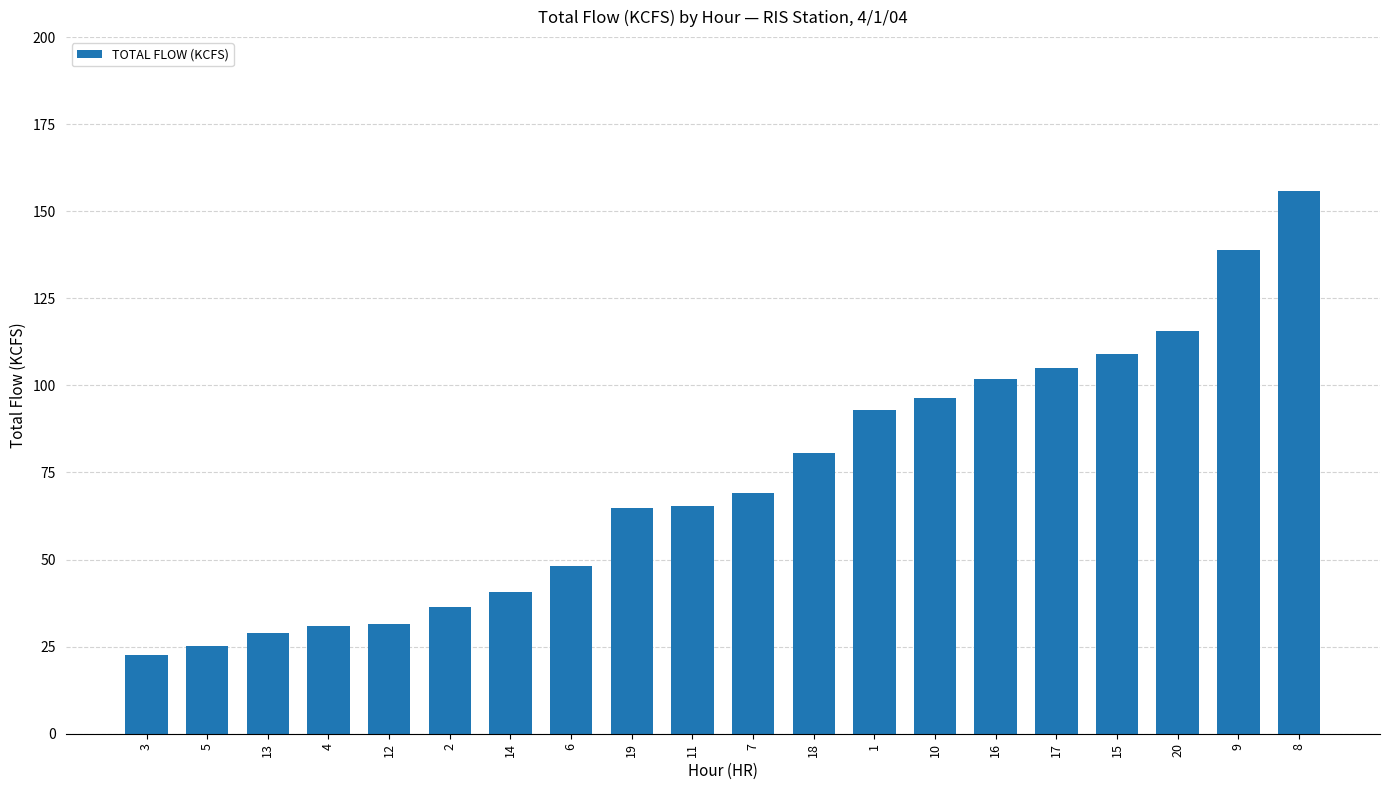

Where does the data first go above 69?

7